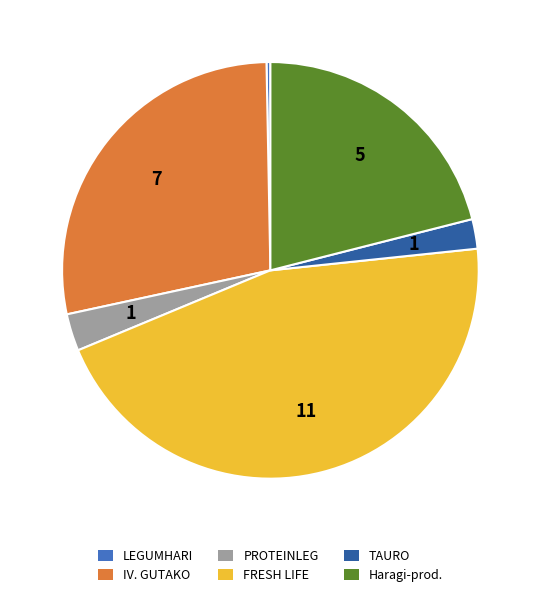

Does any single category account for the majority?

No